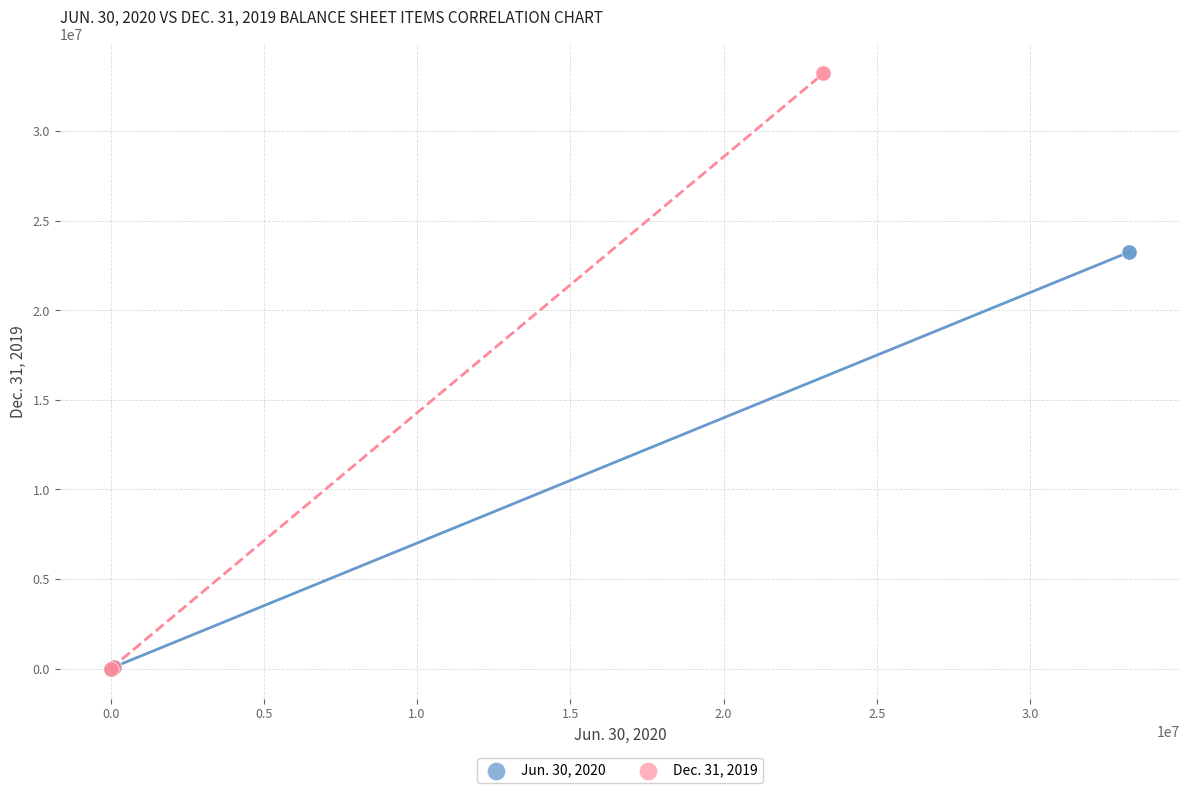

Which series has the largest Y range (max minus min)?

Dec. 31, 2019